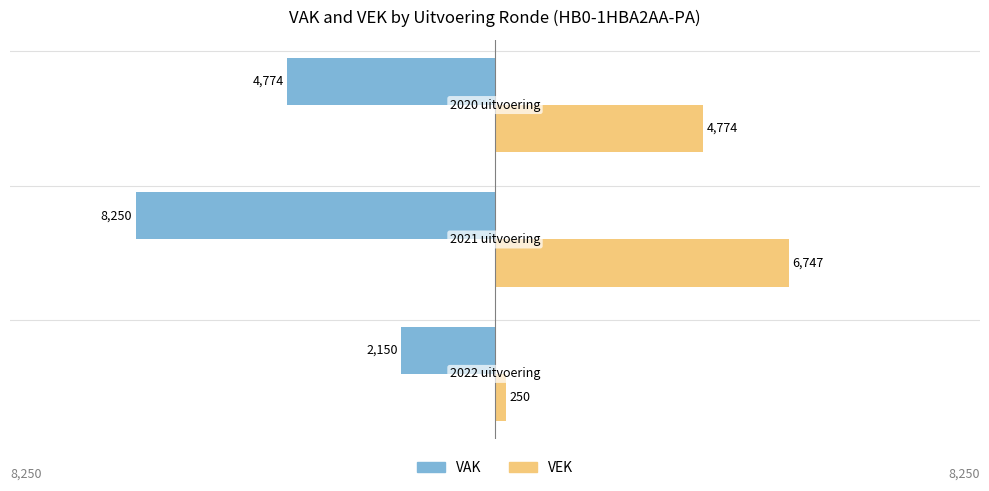

Which series has the largest range (max minus min)?

VEK